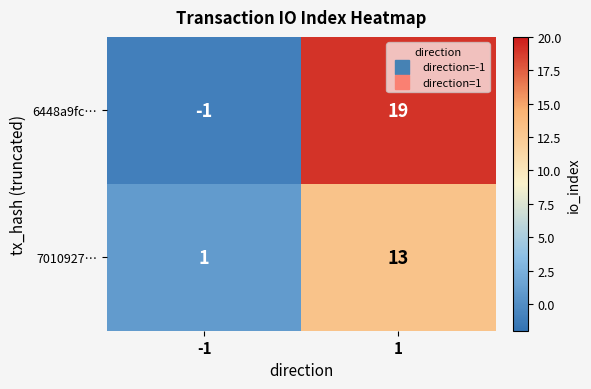

The 7010927… series shows 2 at -1. True or false?

False